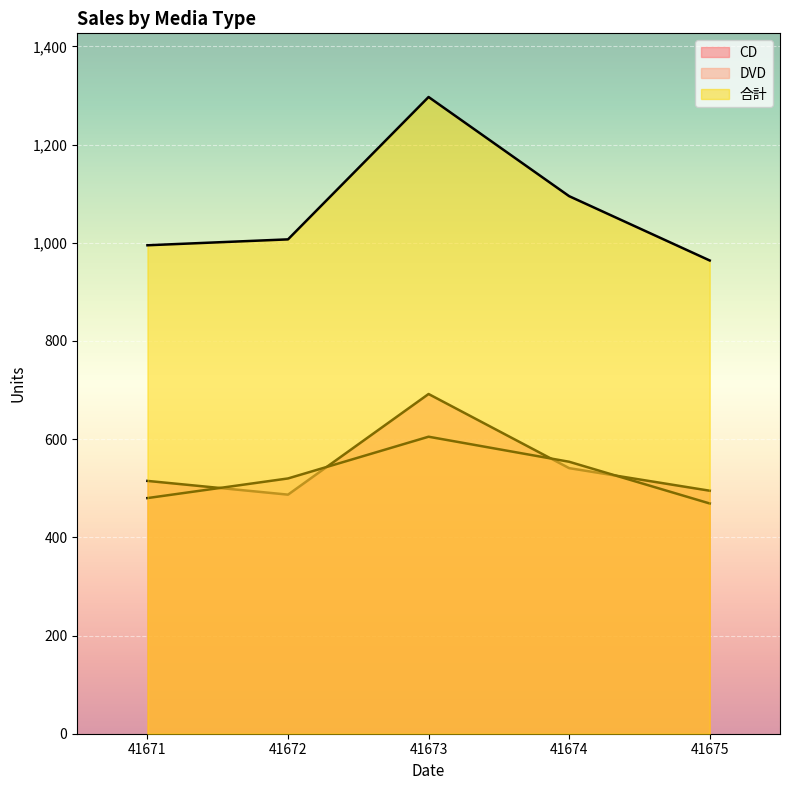

Reading right to left, transcribe all the data shown in this chart.

CD: 495	541	692	487	515
DVD: 469	554	605	520	480
合計: 964	1095	1297	1007	995